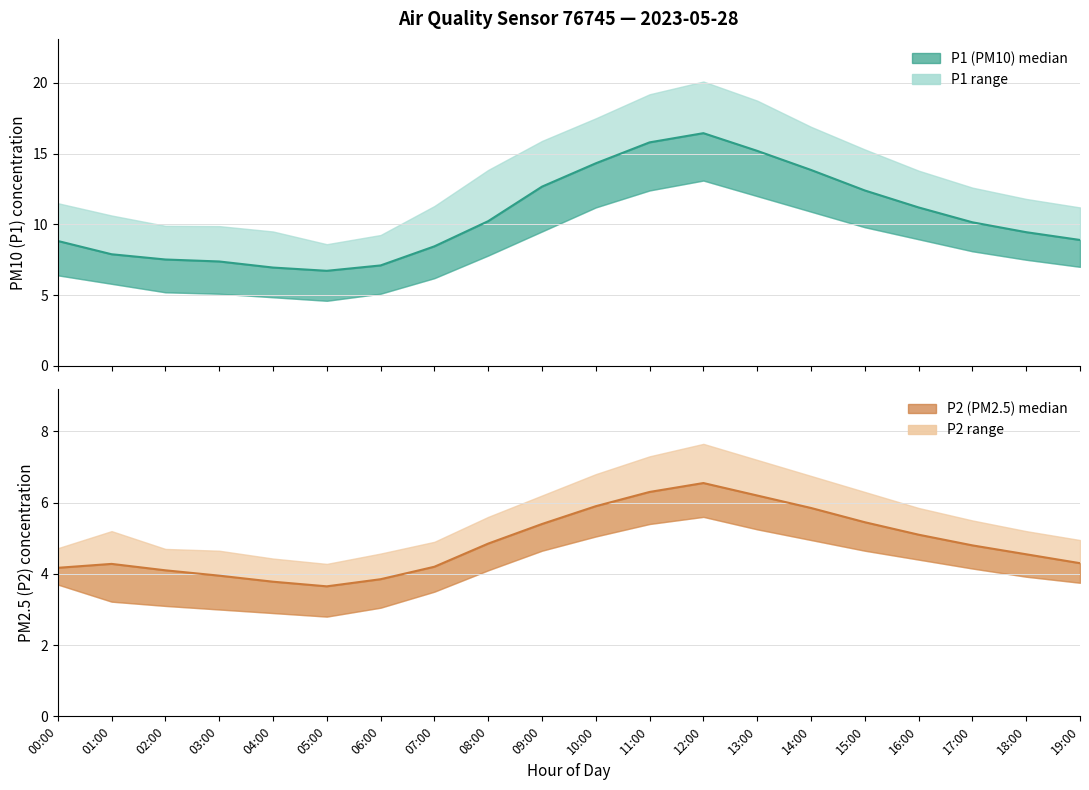

In P1, how many points are lower than both neighbors (excluding endpoints)?

1